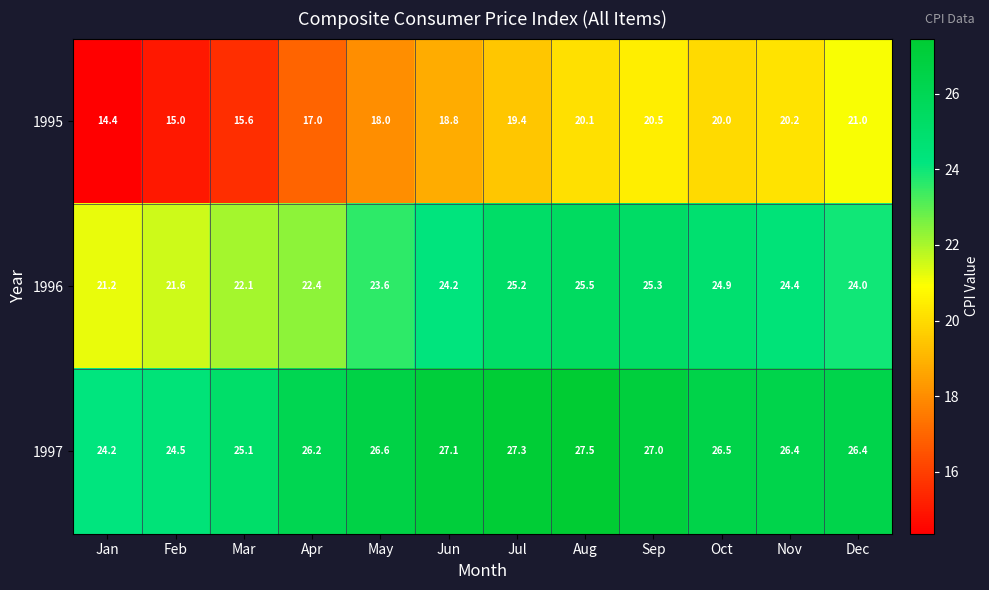

How many distinct data groups are displayed?

3